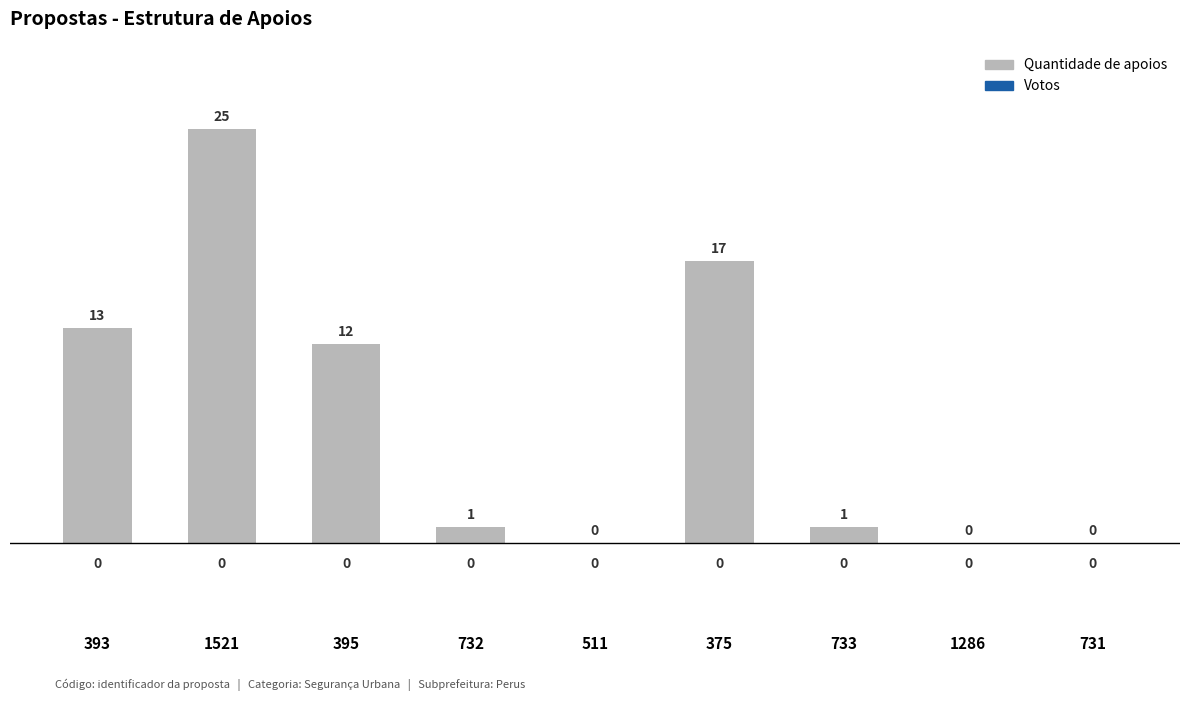

Does the chart contain stacked bars?

No